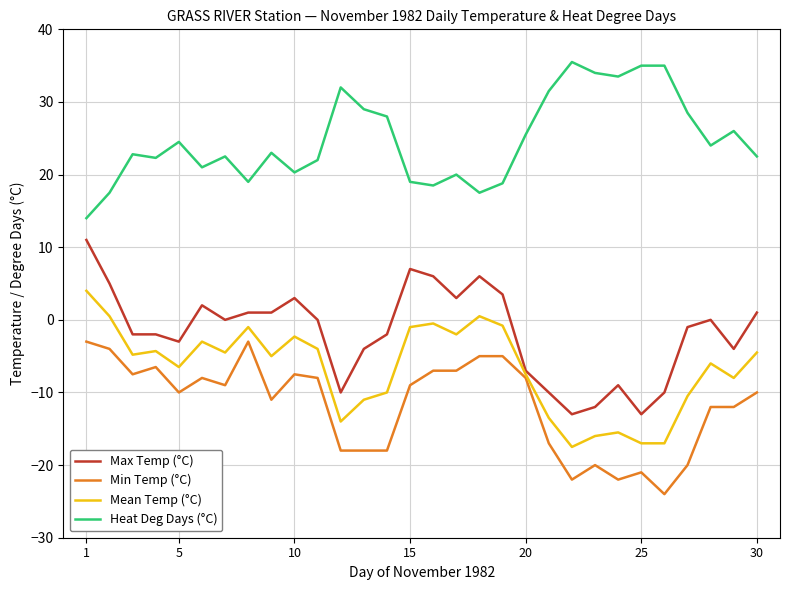

What is the maximum value shown in the chart?

35.5